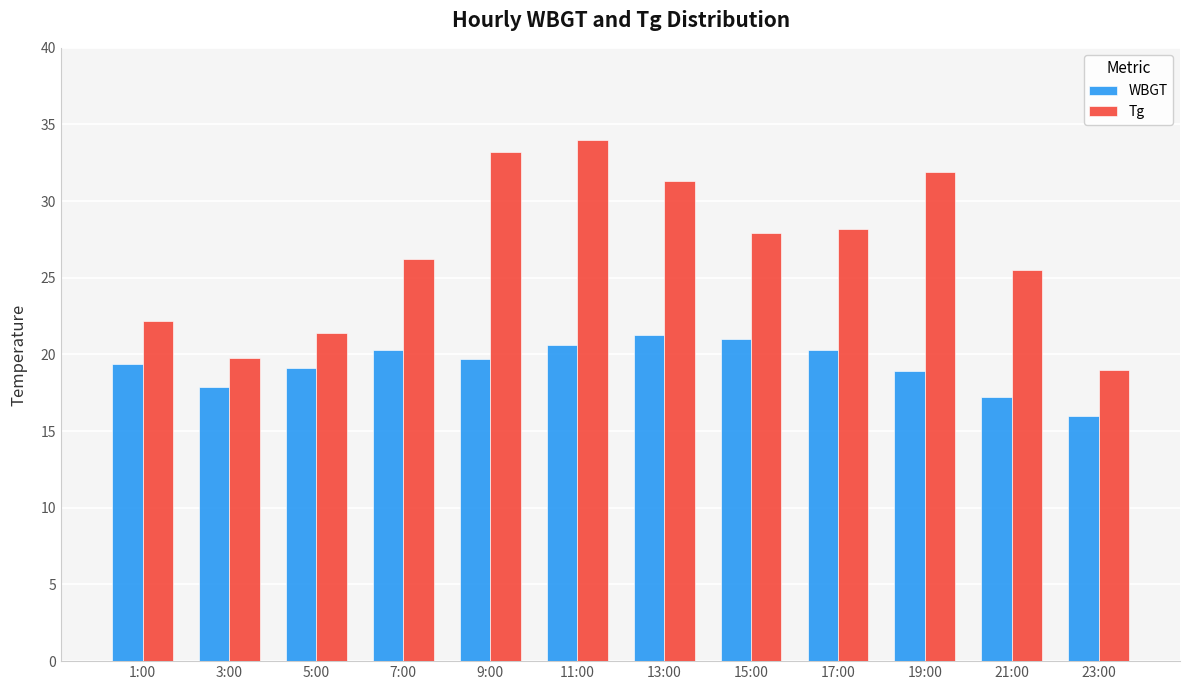

At how many categories does at least one series exceed 33?

2